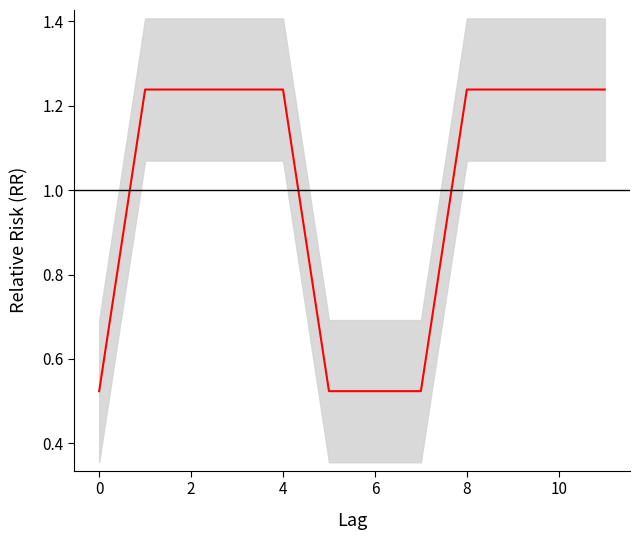

The value at 8 is 1.2. True or false?

True